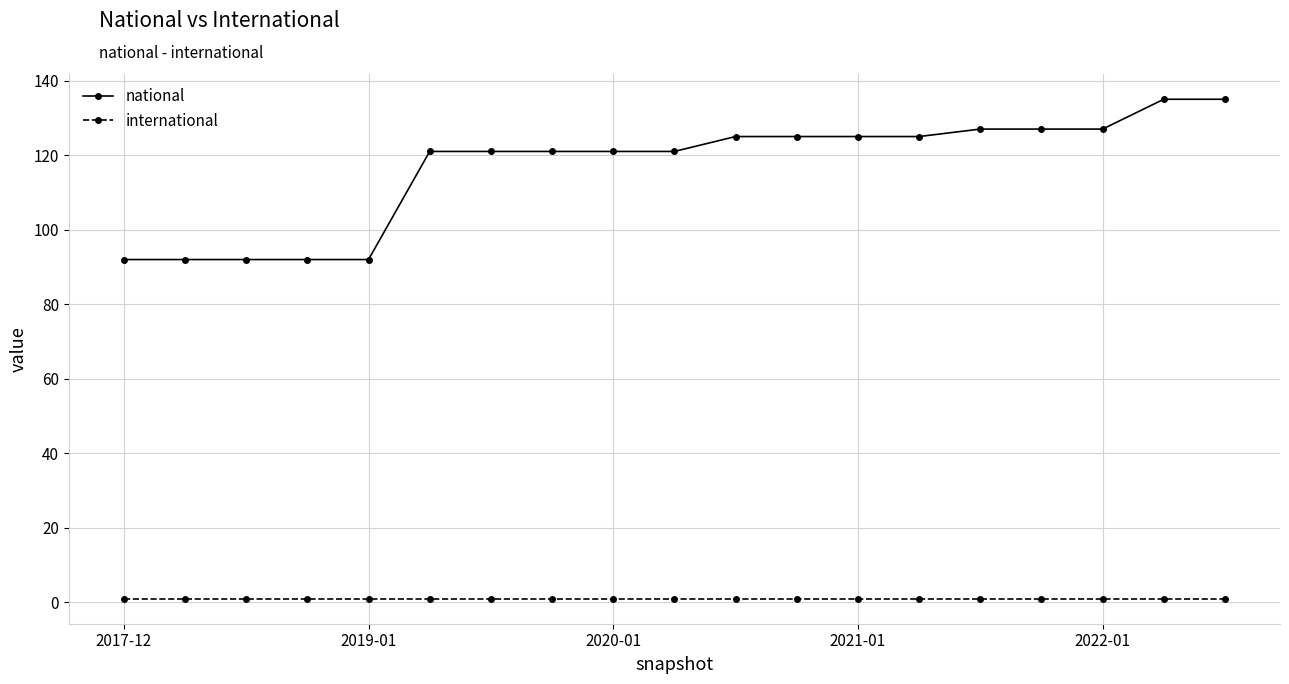

What is the average value of the national series?

117